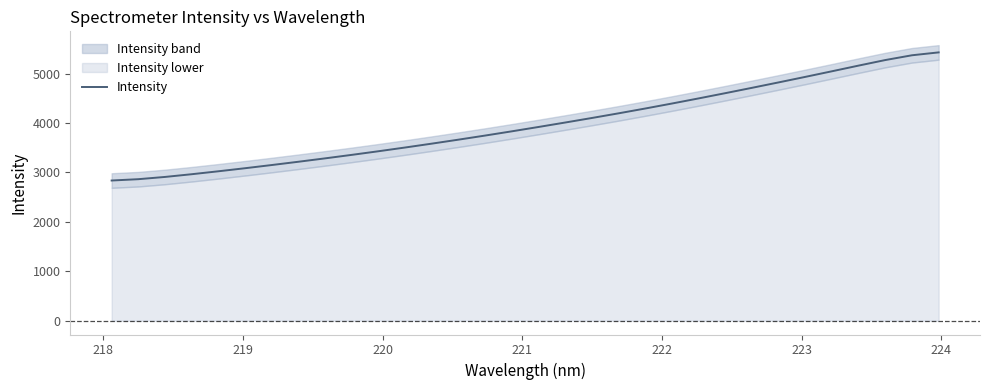

What is the smallest value displayed?

2837.2